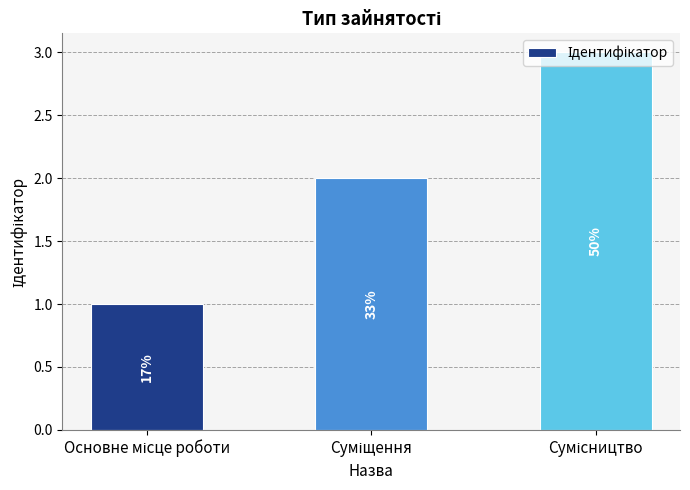

Reading left to right, list all the values displayed in this chart.

Основне місце роботи=1	Суміщення=2	Сумісництво=3